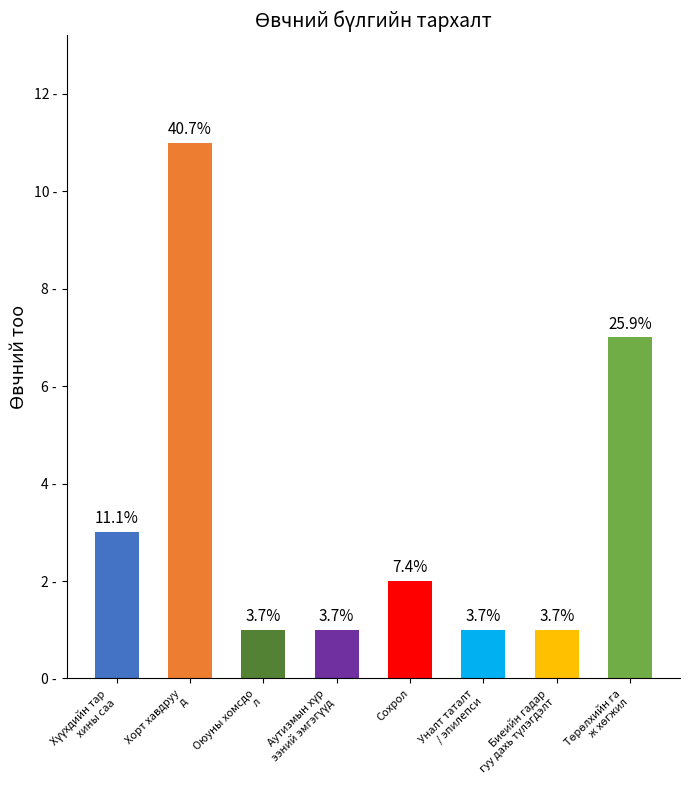

Count the values in the range 1 to 7.

7